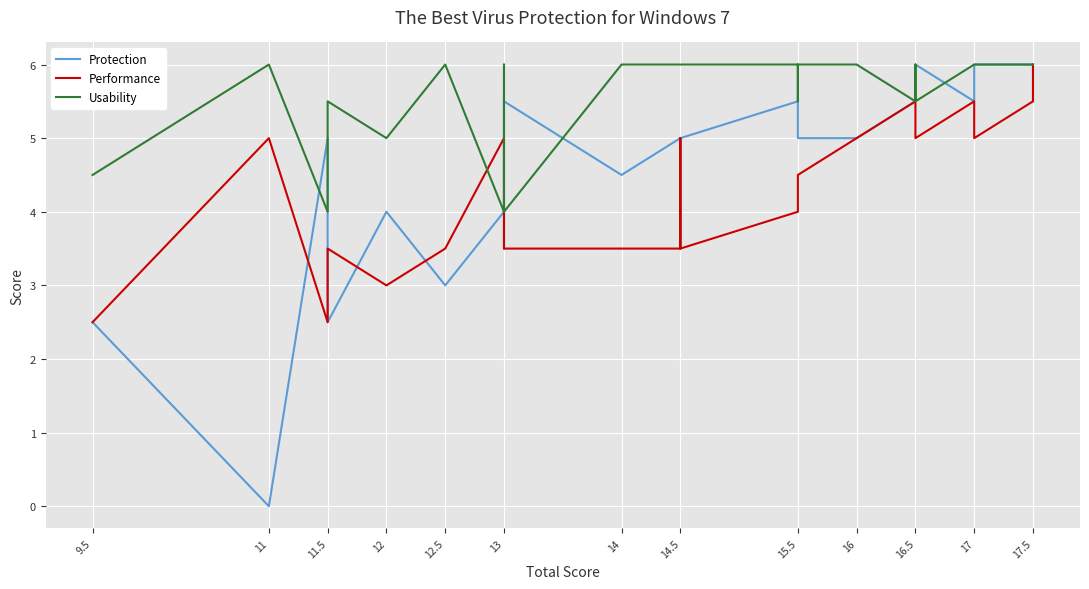

Reading left to right, list all the values displayed in this chart.

Protection: 2.5	0.0	5.0	2.5	4.0	3.0	4.0	3.5	5.5	4.5	5.0	3.5	5.0	5.0	5.0	5.5	5.5	5.0	5.0	5.5	5.5	5.5	6.0	5.5	6.0	6.0	5.5	5.5
Performance: 2.5	5.0	2.5	3.5	3.0	3.5	5.0	3.5	3.5	3.5	3.5	5.0	3.5	3.5	3.5	4.0	4.5	4.5	5.0	5.5	5.0	5.0	5.0	5.5	5.0	5.5	6.0	6.0
Usability: 4.5	6.0	4.0	5.5	5.0	6.0	4.0	6.0	4.0	6.0	6.0	6.0	6.0	6.0	6.0	6.0	5.5	6.0	6.0	5.5	6.0	6.0	5.5	6.0	6.0	6.0	6.0	6.0